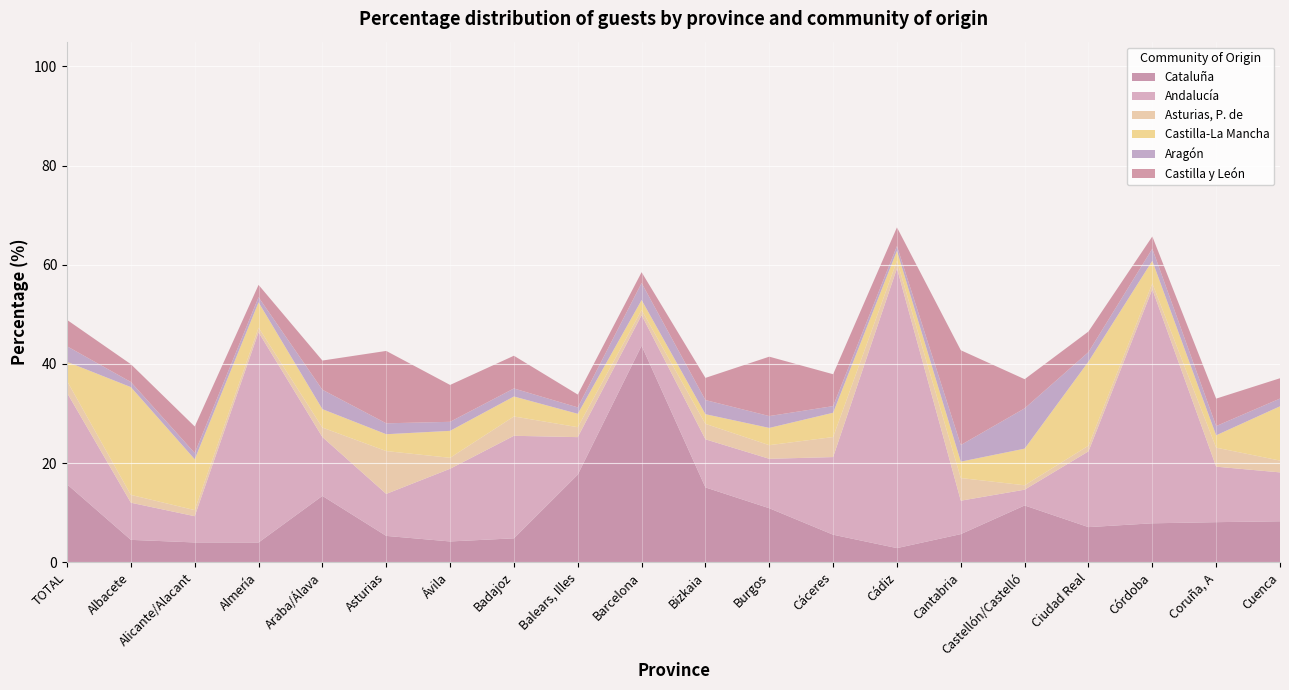

Reading left to right, transcribe all the data shown in this chart.

Cataluña: TOTAL=15.7	Albacete=4.5	Alicante/Alacant=4.0	Almería=4.0	Araba/Álava=13.4	Asturias=5.3	Ávila=4.2	Badajoz=4.8	Balears, Illes=17.7	Barcelona=43.7	Bizkaia=15.1	Burgos=10.9	Cáceres=5.5	Cádiz=2.9	Cantabria=5.7	Castellón/Castelló=11.4	Ciudad Real=7.1	Córdoba=7.8	Coruña, A=8.1	Cuenca=8.3
Andalucía: TOTAL=18.4	Albacete=7.5	Alicante/Alacant=5.3	Almería=42.4	Araba/Álava=11.9	Asturias=8.5	Ávila=14.7	Badajoz=20.7	Balears, Illes=7.6	Barcelona=6.2	Bizkaia=9.7	Burgos=10.0	Cáceres=15.7	Cádiz=56.4	Cantabria=6.7	Castellón/Castelló=3.2	Ciudad Real=15.3	Córdoba=47.2	Coruña, A=11.2	Cuenca=9.9
Asturias, P. de: TOTAL=2.4	Albacete=1.6	Alicante/Alacant=1.2	Almería=0.9	Araba/Álava=1.9	Asturias=8.6	Ávila=2.2	Badajoz=3.9	Balears, Illes=2.0	Barcelona=1.0	Bizkaia=3.1	Burgos=2.8	Cáceres=4.0	Cádiz=1.5	Cantabria=4.6	Castellón/Castelló=0.9	Ciudad Real=1.1	Córdoba=1.2	Coruña, A=3.8	Cuenca=2.4
Castilla-La Mancha: TOTAL=3.9	Albacete=21.7	Alicante/Alacant=10.3	Almería=5.1	Araba/Álava=3.7	Asturias=3.4	Ávila=5.4	Badajoz=4.0	Balears, Illes=2.7	Barcelona=2.0	Bizkaia=1.9	Burgos=3.5	Cáceres=4.9	Cádiz=2.0	Cantabria=3.3	Castellón/Castelló=7.4	Ciudad Real=17.0	Córdoba=4.6	Coruña, A=2.5	Cuenca=10.9
Aragón: TOTAL=3.1	Albacete=1.0	Alicante/Alacant=1.2	Almería=1.0	Araba/Álava=3.9	Asturias=2.2	Ávila=1.8	Badajoz=1.6	Balears, Illes=1.3	Barcelona=3.4	Bizkaia=2.9	Burgos=2.4	Cáceres=1.3	Cádiz=0.9	Cantabria=3.4	Castellón/Castelló=8.1	Ciudad Real=1.9	Córdoba=2.4	Coruña, A=1.9	Cuenca=1.6
Castilla y León: TOTAL=5.3	Albacete=3.6	Alicante/Alacant=5.4	Almería=2.5	Araba/Álava=5.9	Asturias=14.6	Ávila=7.4	Badajoz=6.6	Balears, Illes=2.6	Barcelona=2.2	Bizkaia=4.5	Burgos=12.0	Cáceres=6.4	Cádiz=3.8	Cantabria=19.1	Castellón/Castelló=5.9	Ciudad Real=4.2	Córdoba=2.5	Coruña, A=5.5	Cuenca=4.1